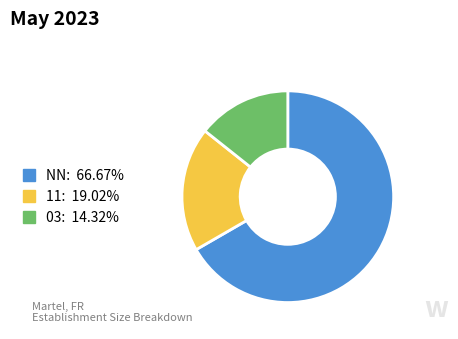

Does any single category account for the majority?

Yes